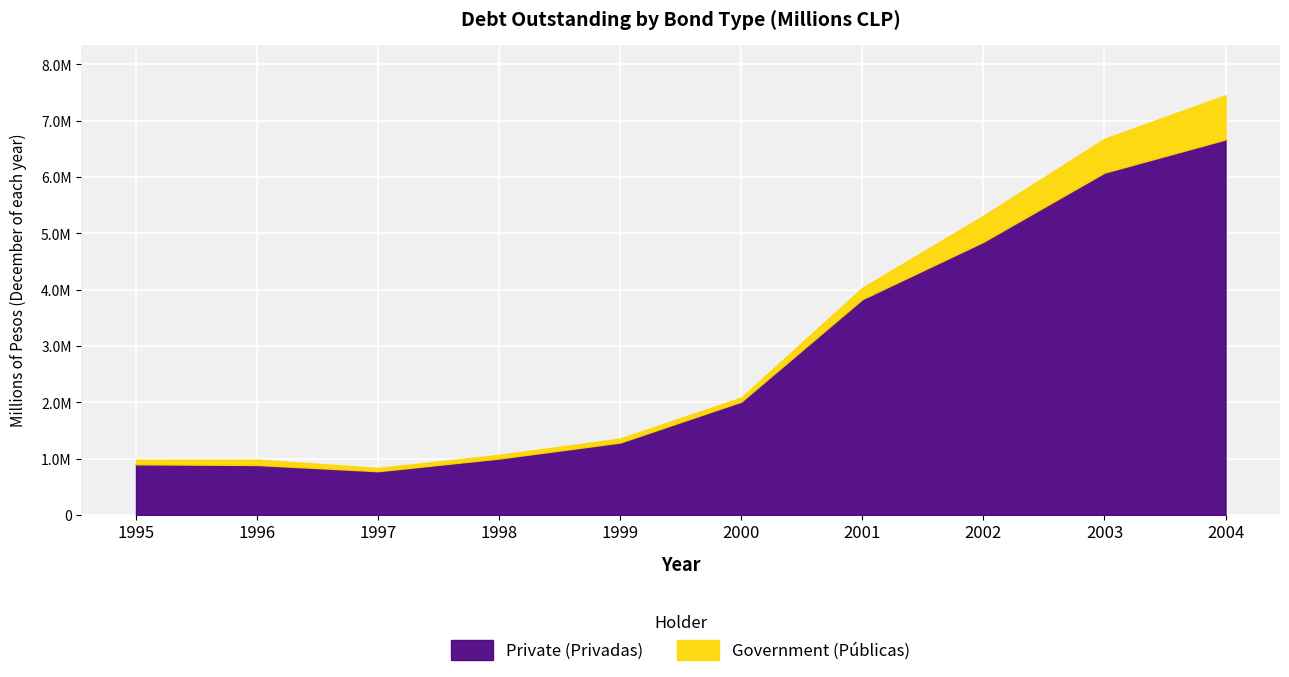

True or false: Private (Privadas) and Government (Públicas) cross at least once.

False